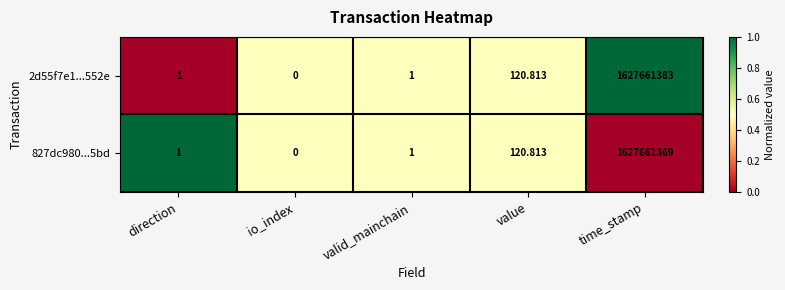

Is the value of 827dc980...5bd at valid_mainchain greater than the value of 2d55f7e1...552e at io_index?

Yes